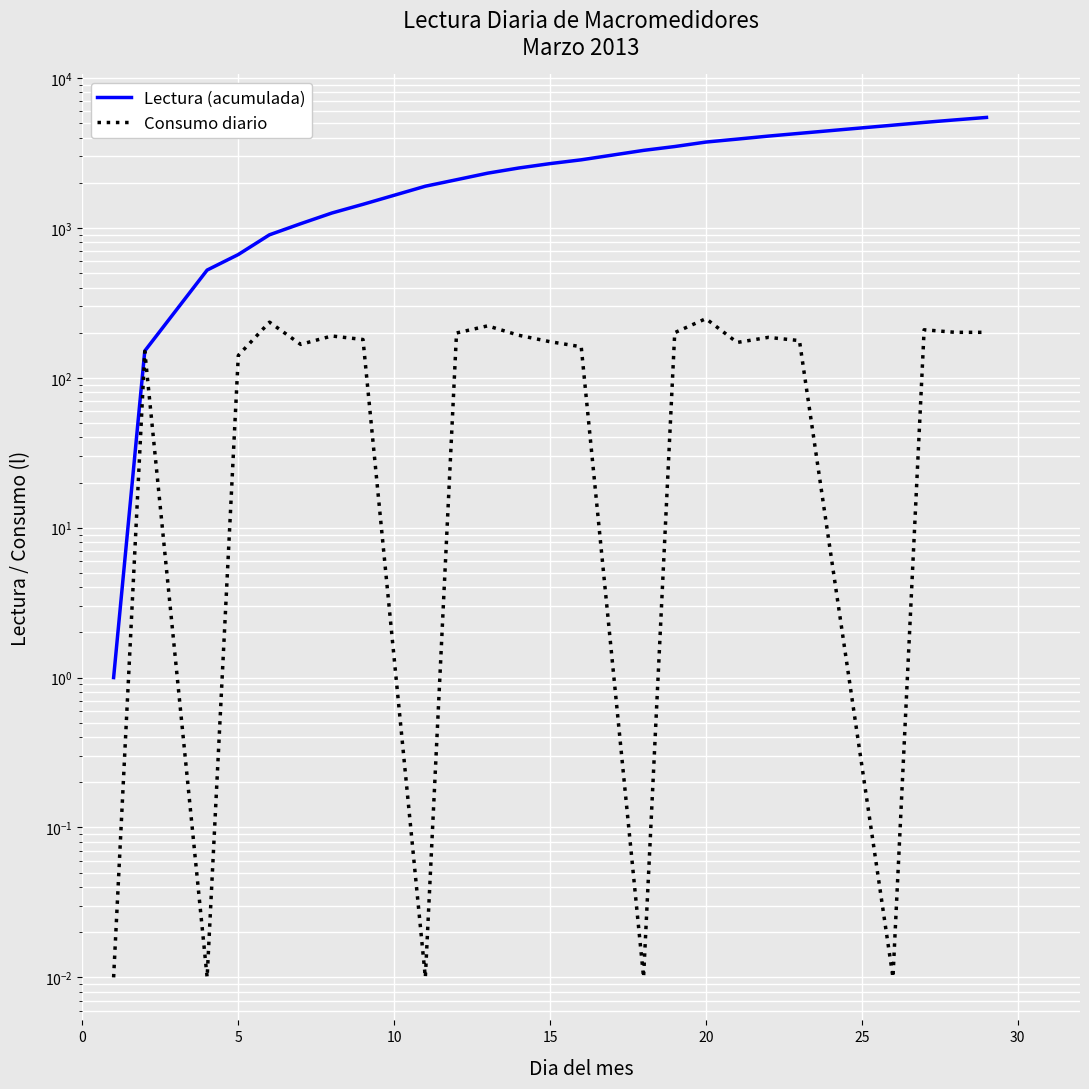

What is the value of the Lectura (acumulada) point at the 15th from the left?

3288.0